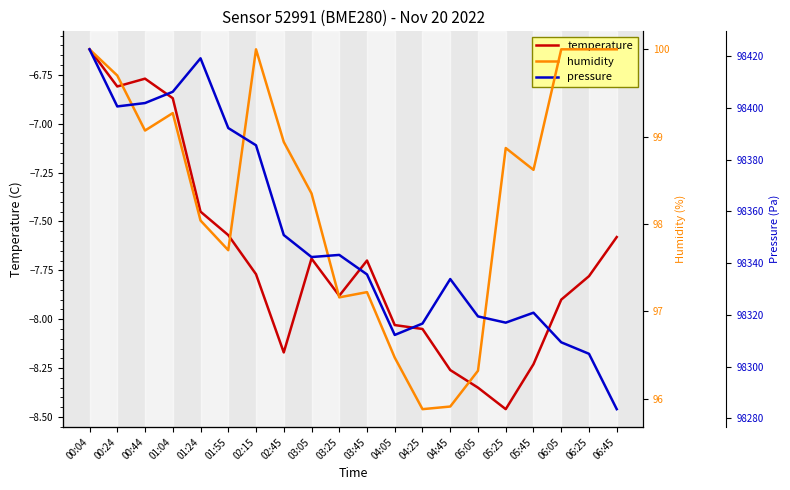

True or false: pressure and humidity cross at least once.

False